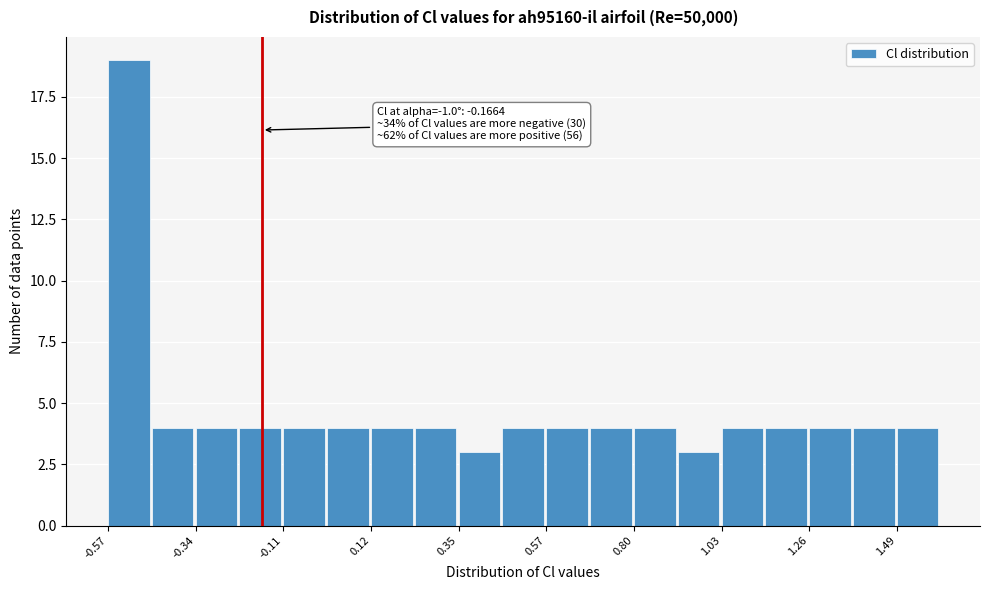

Read against the x-axis, roughly where is the centre of the tallest bar?

-0.50